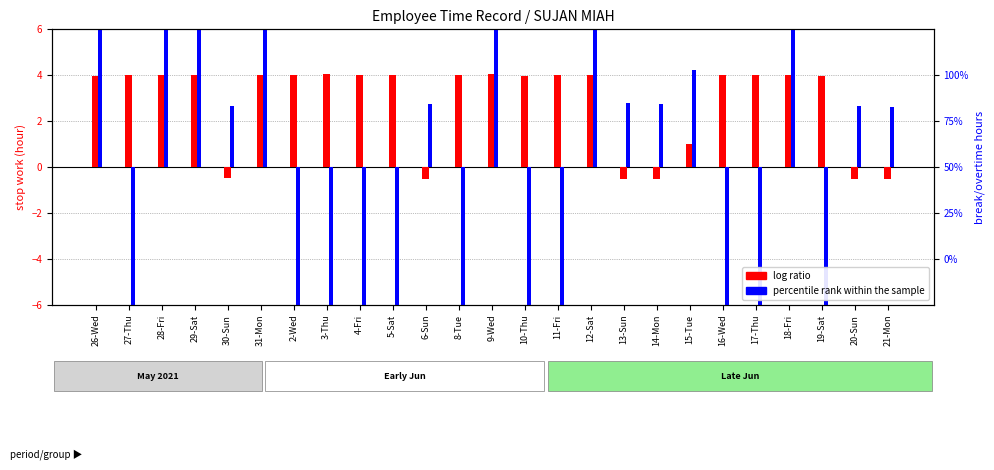

What is the total value across all series at 15-Tue?

5.2